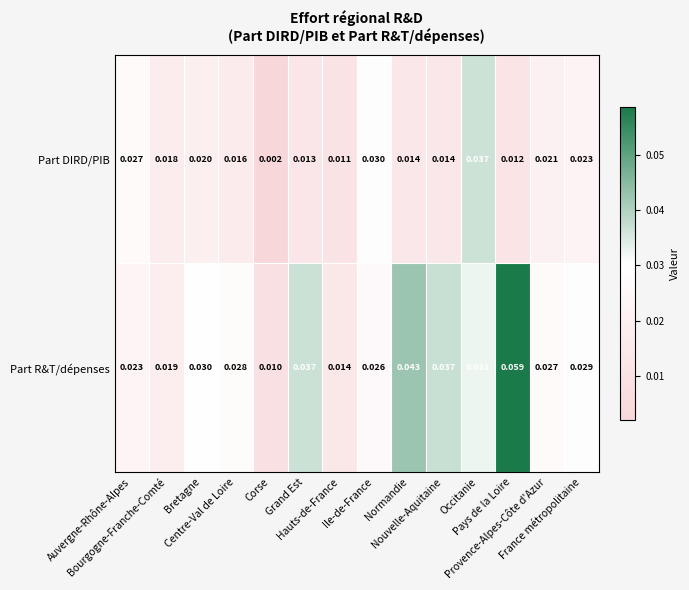

How many categories are shown in the chart?

14